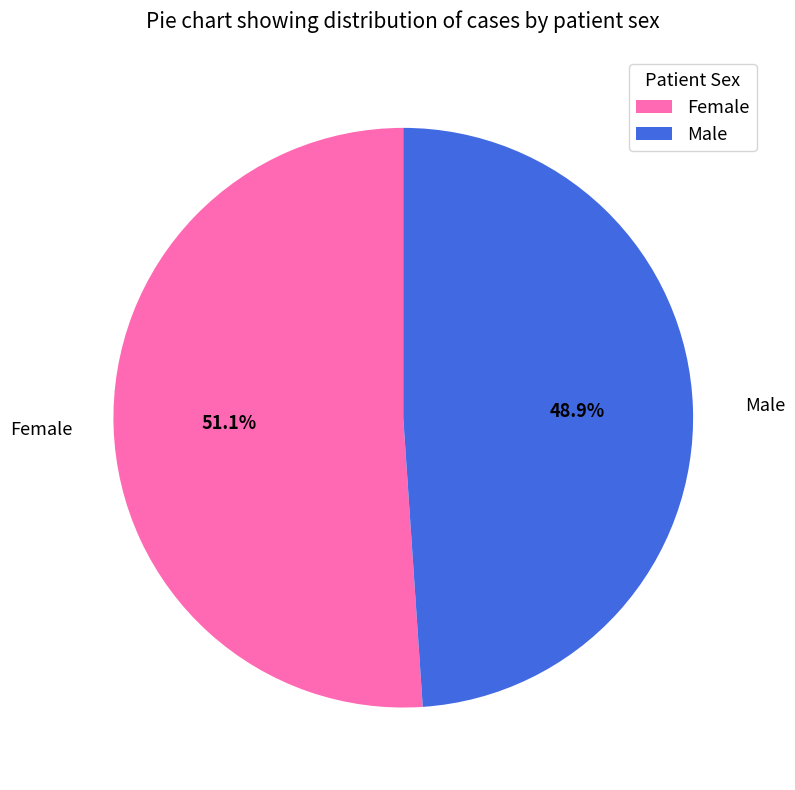

Rank the categories by value from highest to lowest.

Female, Male